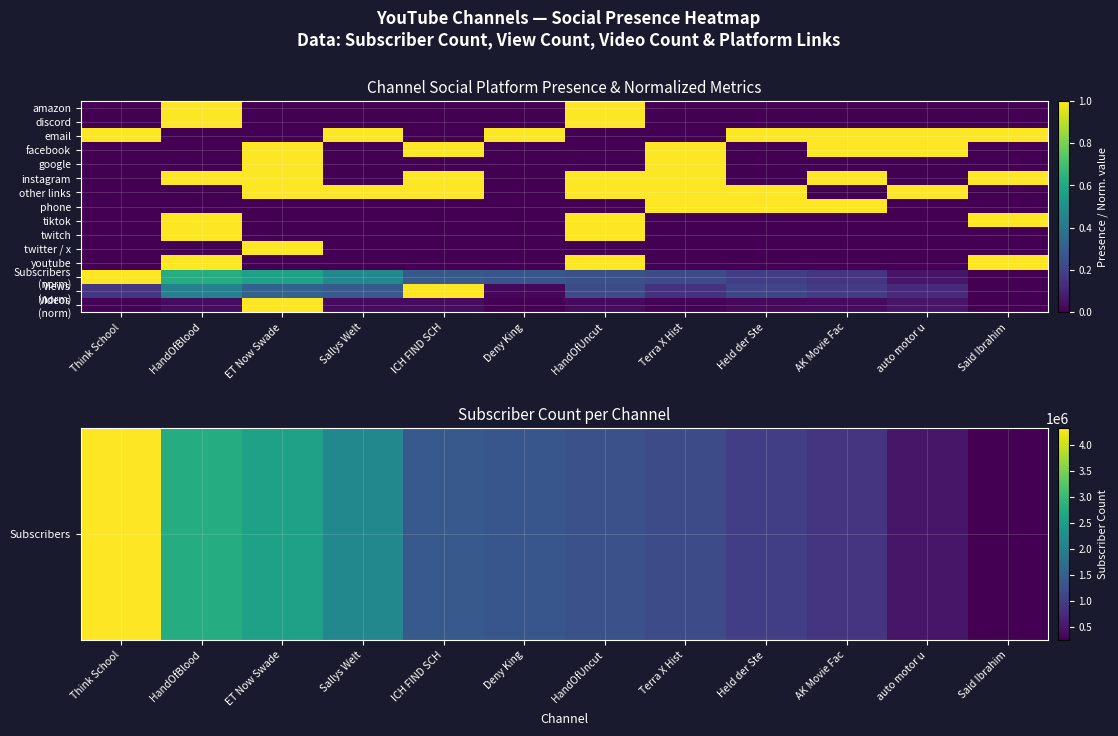

At ICH FIND SCH, list the series in order from largest to smallest.

Subscribers, facebook, instagram, other links, Views (norm), Subscribers (norm), Videos (norm), discord, email, google, phone, tiktok, twitch, twitter / x, youtube